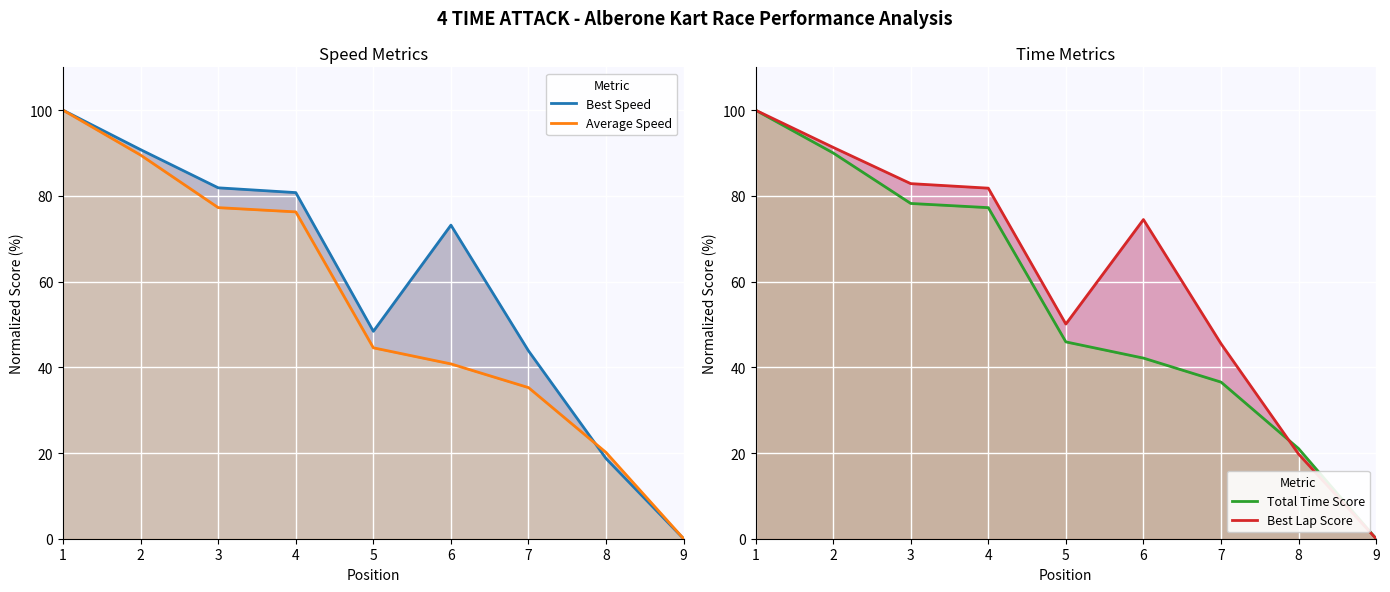

Is it true that Average Speed equals 76.3 at 4?

True